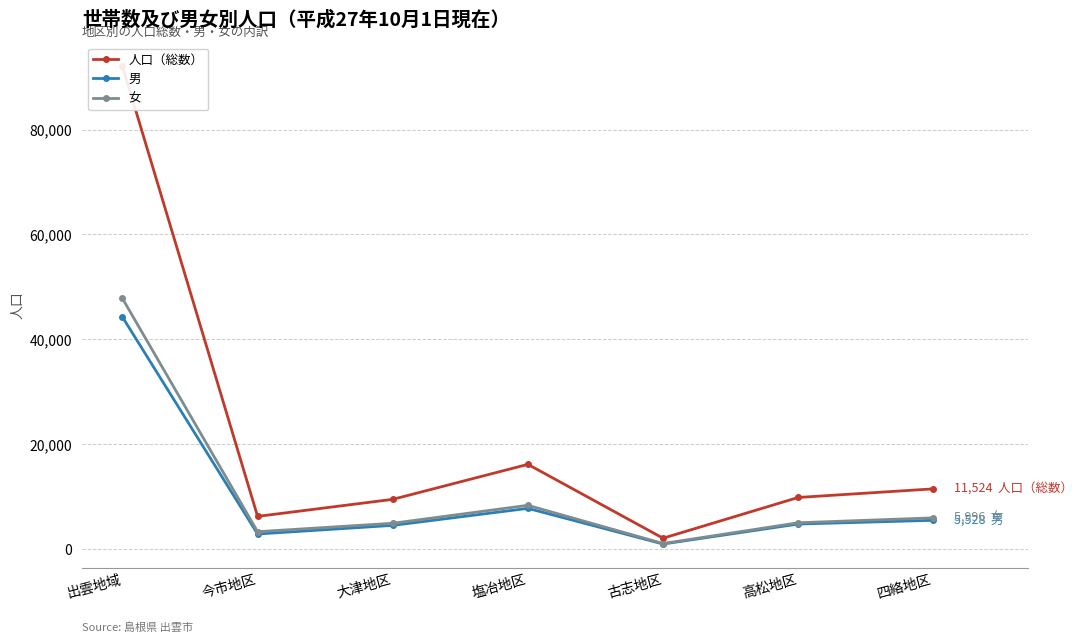

What is the difference between the 人口（総数） values at 今市地区 and 四絡地区?

5248